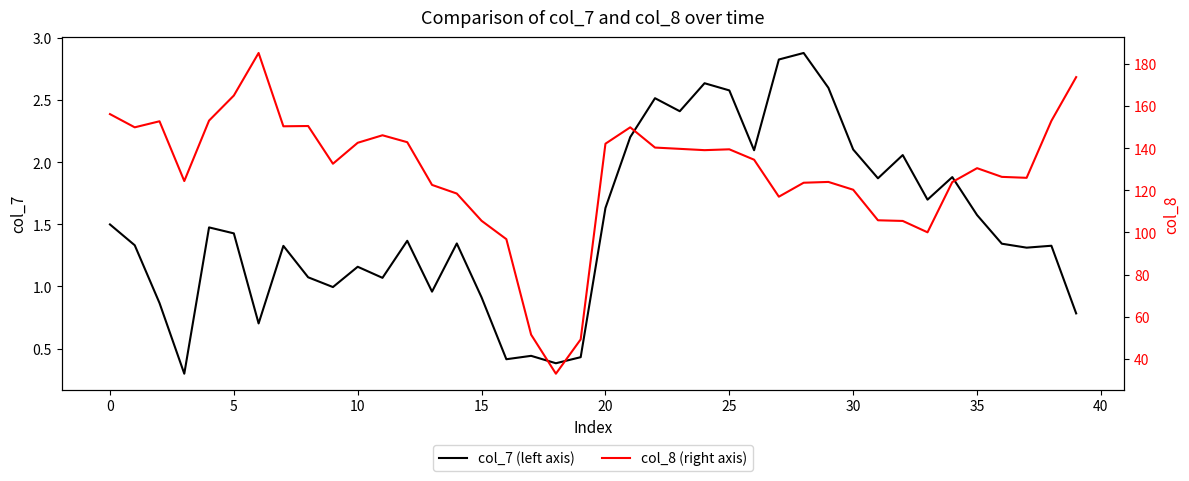

Which series changed the most between 15 and 28?

col_8 (right axis)